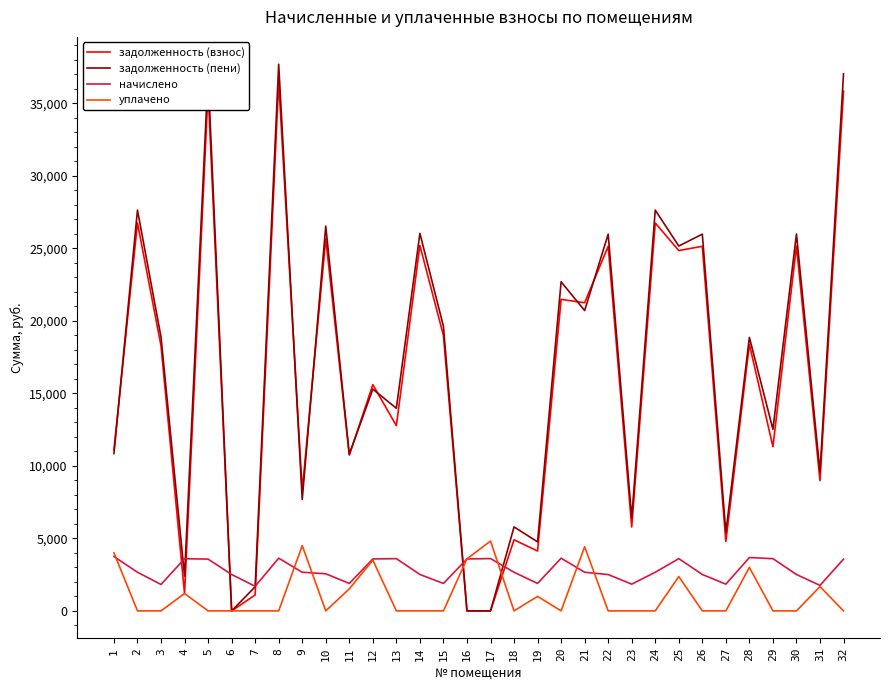

Is the value of уплачено at 8 greater than the value of задолженность (пени) at 2?

No